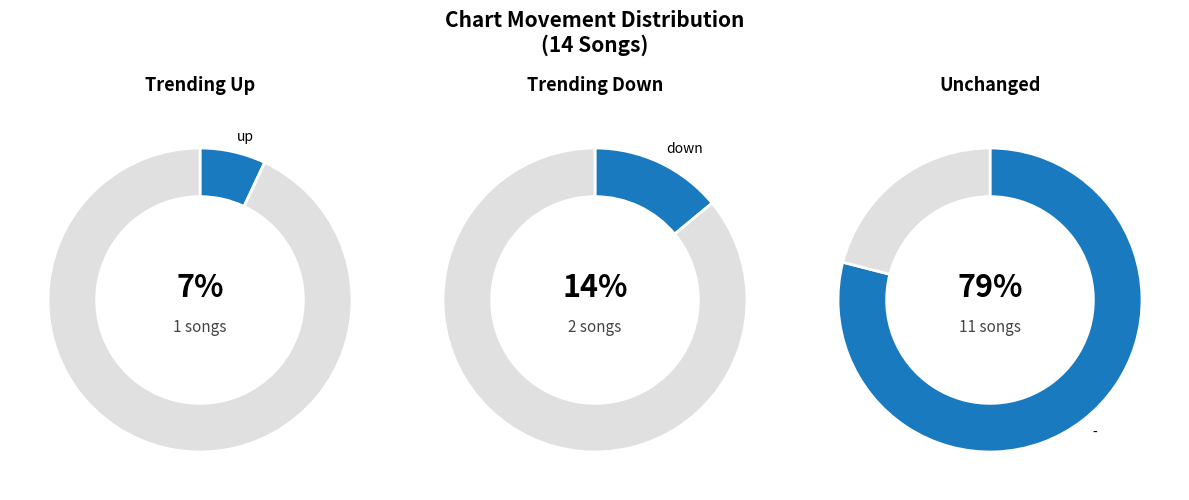

Does down account for over 50% of the chart?

No